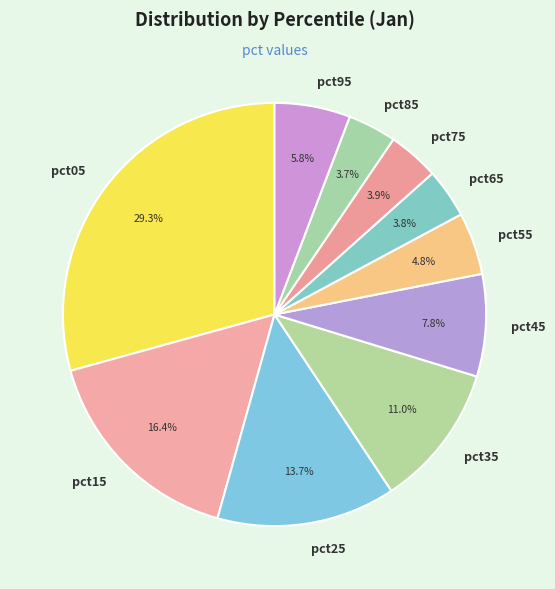

To the nearest percent, what is the difference between the largest and smallest slice percentages?

26%